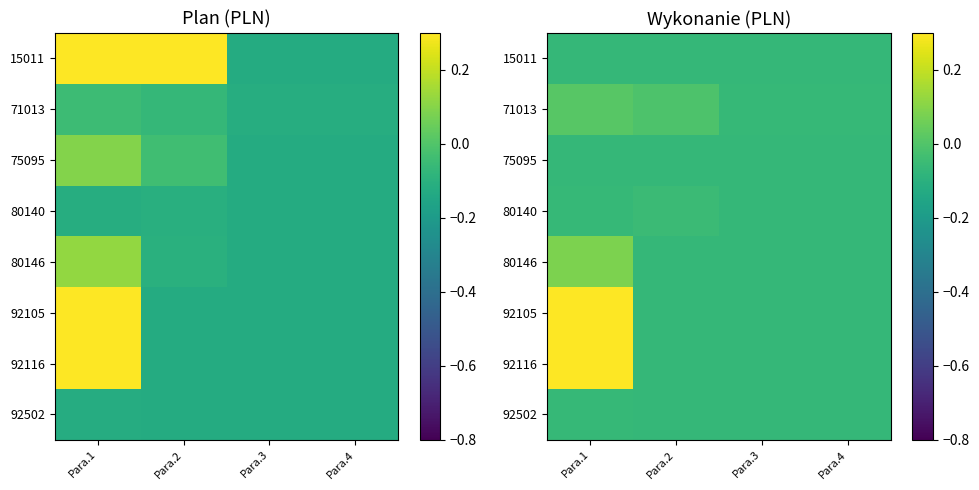

List the labels in order of 71013 value, largest first.

Para.1, Para.2, Para.3, Para.4